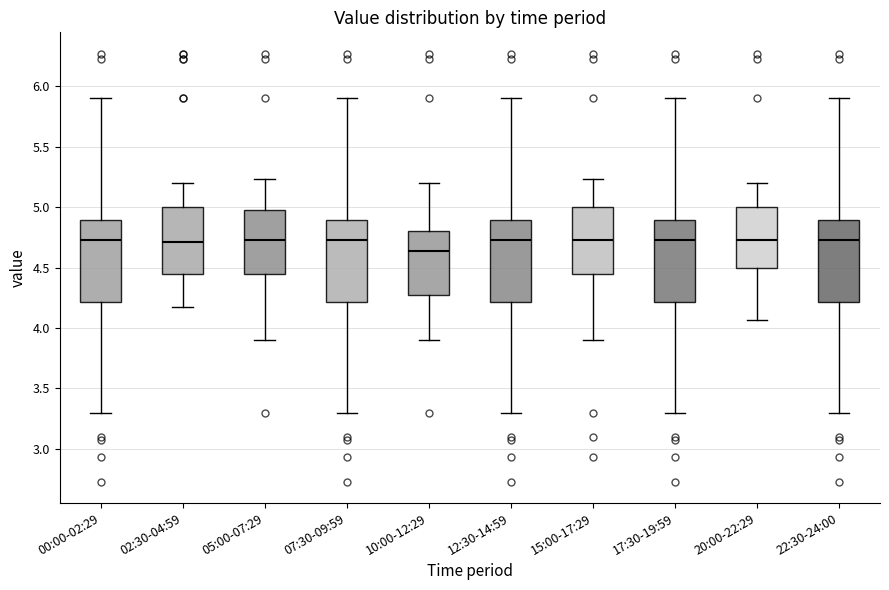

Reading left to right, read every box against the y-axis: the position of its median line, the range the box covers, and the ends of its whiskers. The values are not printed on the chart, so give them approximately, as read against the axis.

00:00-02:29: median 4.75, box 4.20 to 4.90, whiskers 3.30 to 5.90
02:30-04:59: median 4.70, box 4.45 to 5.00, whiskers 4.15 to 5.20
05:00-07:29: median 4.75, box 4.45 to 5.00, whiskers 3.90 to 5.25
07:30-09:59: median 4.75, box 4.20 to 4.90, whiskers 3.30 to 5.90
10:00-12:29: median 4.65, box 4.25 to 4.80, whiskers 3.90 to 5.20
12:30-14:59: median 4.75, box 4.20 to 4.90, whiskers 3.30 to 5.90
15:00-17:29: median 4.75, box 4.45 to 5.00, whiskers 3.90 to 5.25
17:30-19:59: median 4.75, box 4.20 to 4.90, whiskers 3.30 to 5.90
20:00-22:29: median 4.75, box 4.50 to 5.00, whiskers 4.05 to 5.20
22:30-24:00: median 4.75, box 4.20 to 4.90, whiskers 3.30 to 5.90